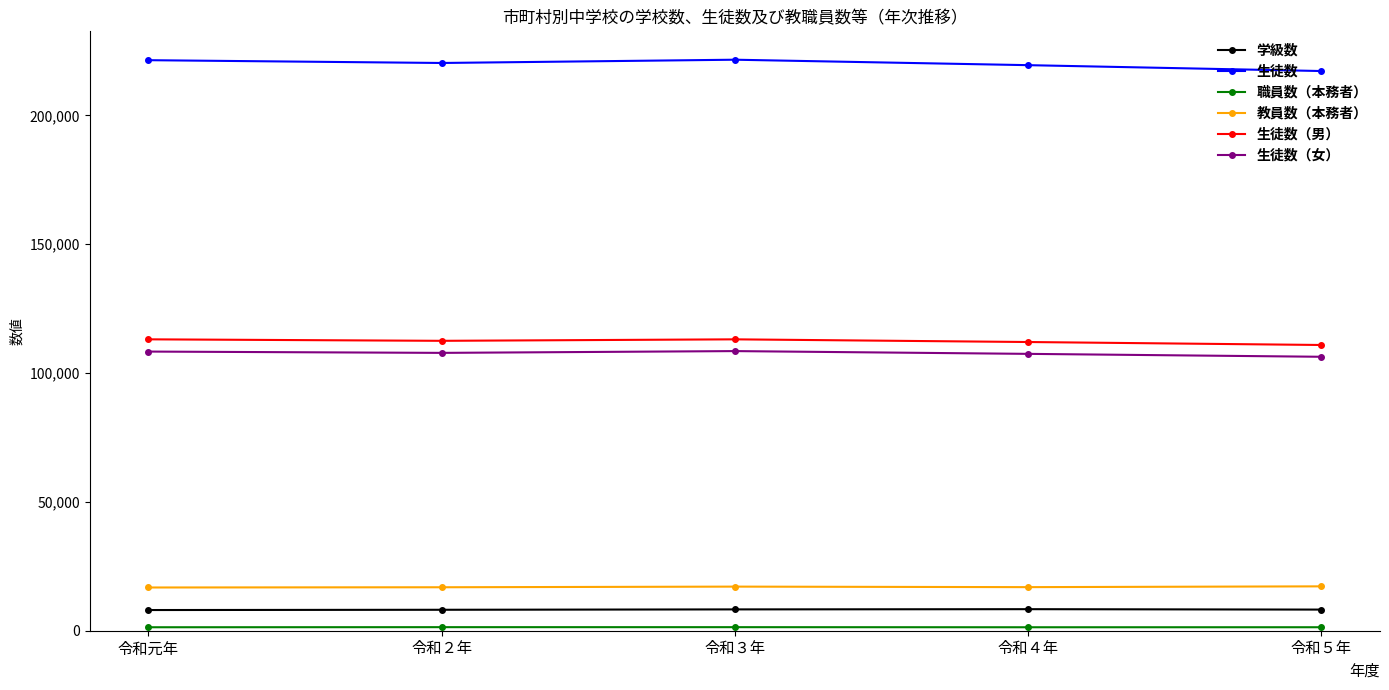

What is the label of the 2nd point from the right?

令和４年